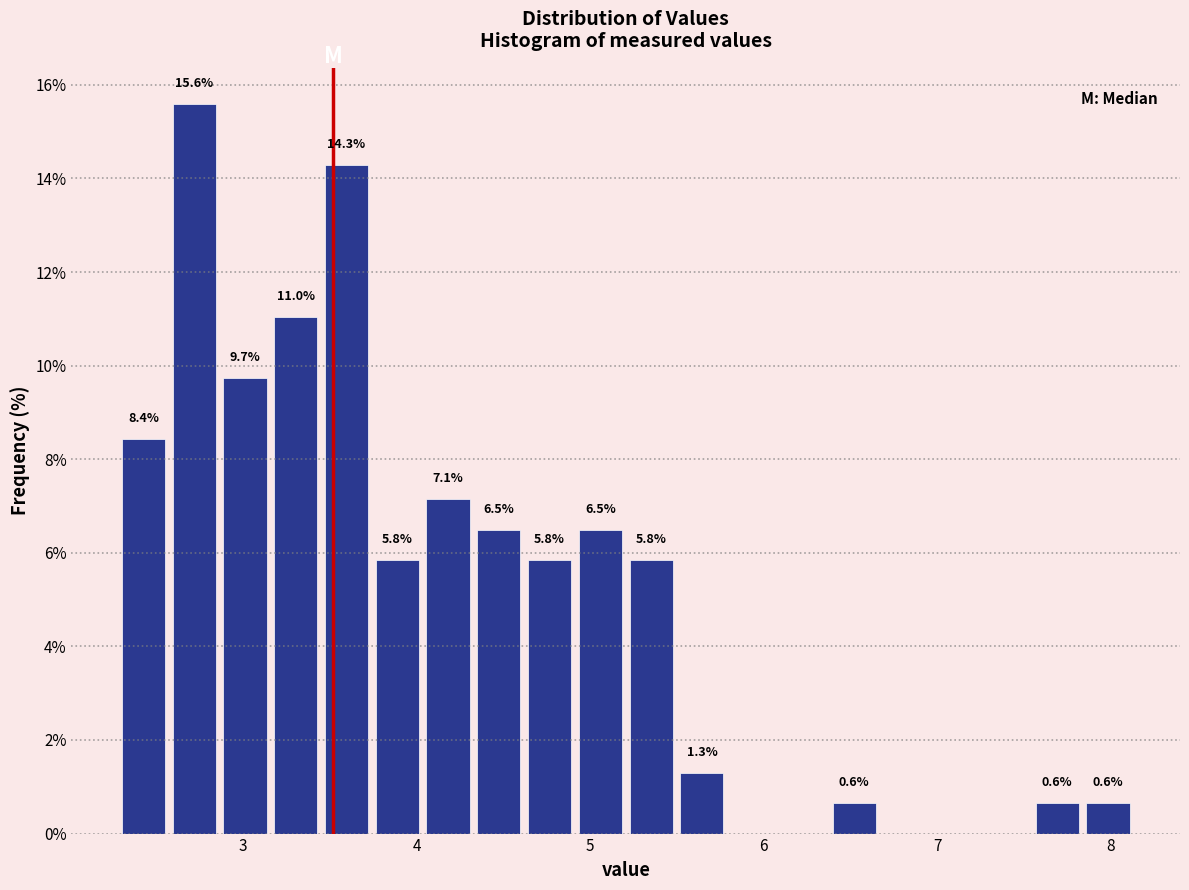

Around what value on the x-axis is the tallest bar? Give the approximate position of its centre, as read against the axis.

2.7